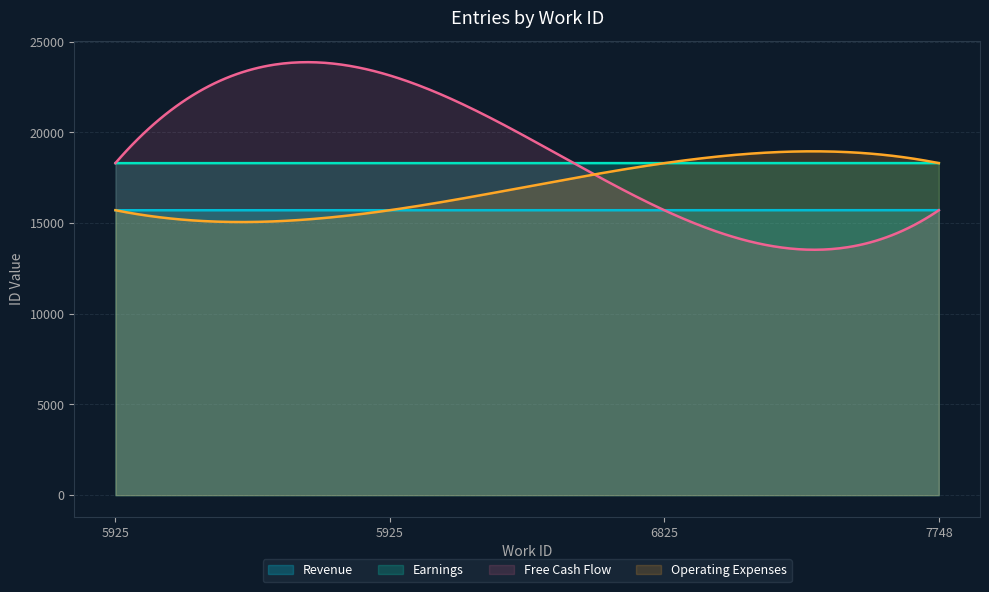

At which label does Earnings first exceed 18305?

7748